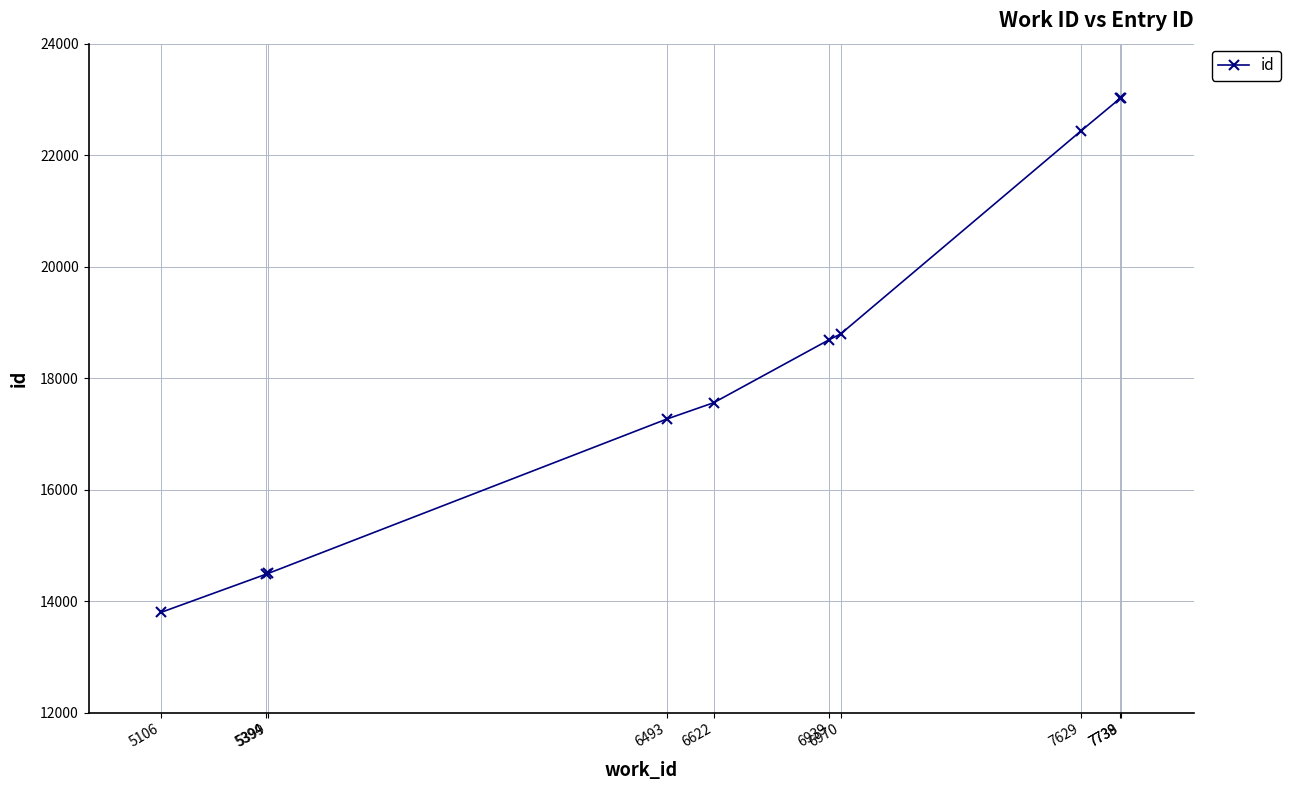

What is the maximum value shown in the chart?

23022